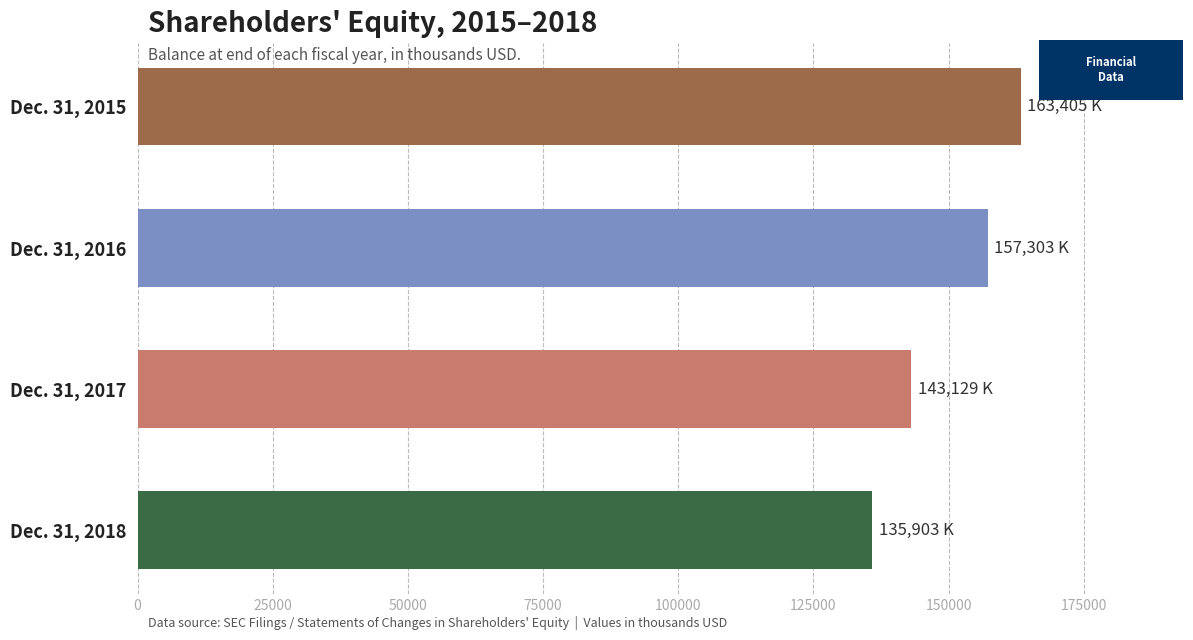

Reading top to bottom, what are all the values shown in this chart?

163405	157303	143129	135903